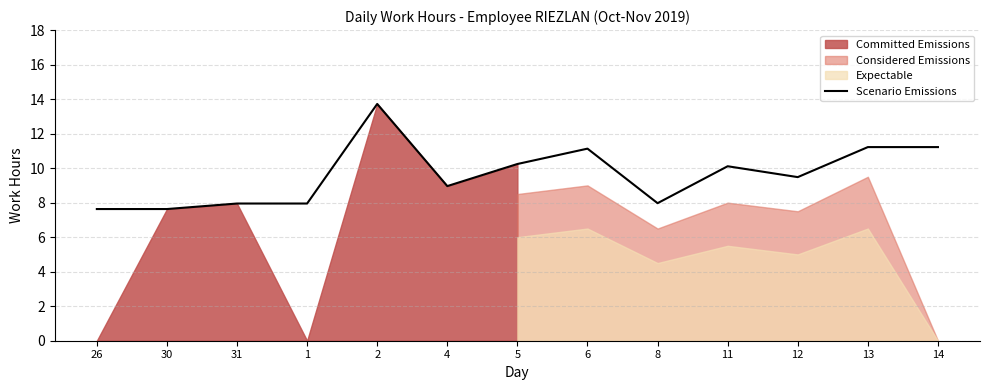

What is the smallest value displayed?

7.6